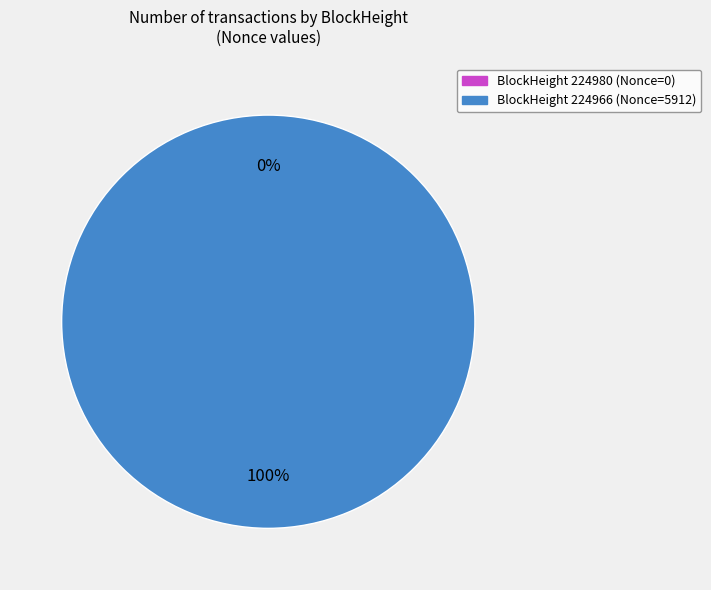

Which slice is the smallest?

224980